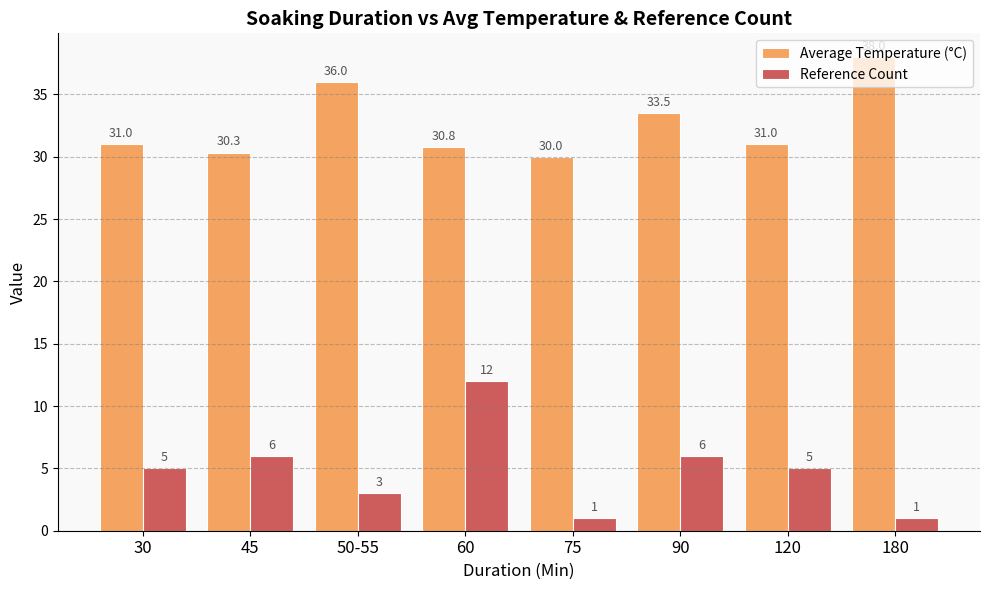

At which category is the sum across all series the highest?

60